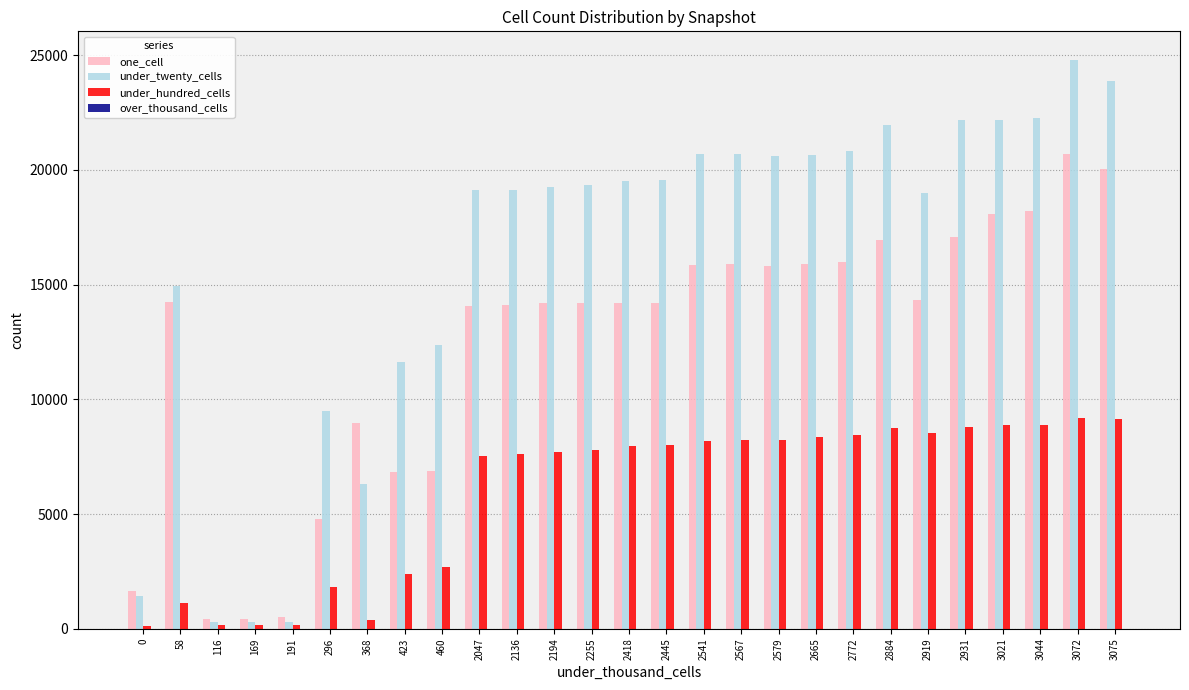

True or false: one_cell has a value of 5505 at 2772.

False